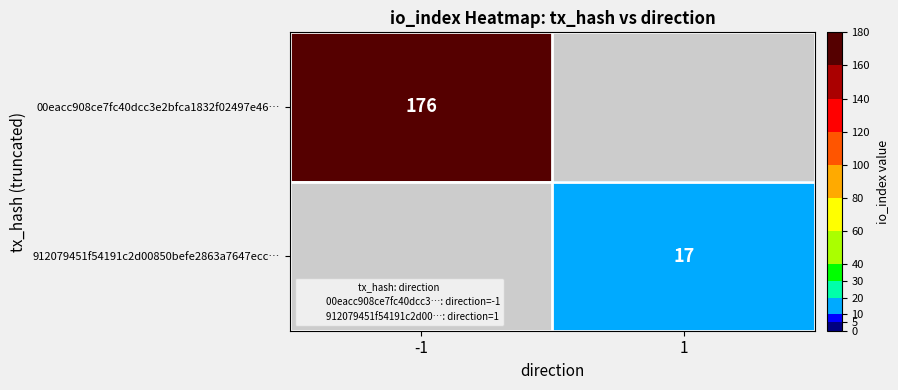

Which category has the highest value across all series?

-1